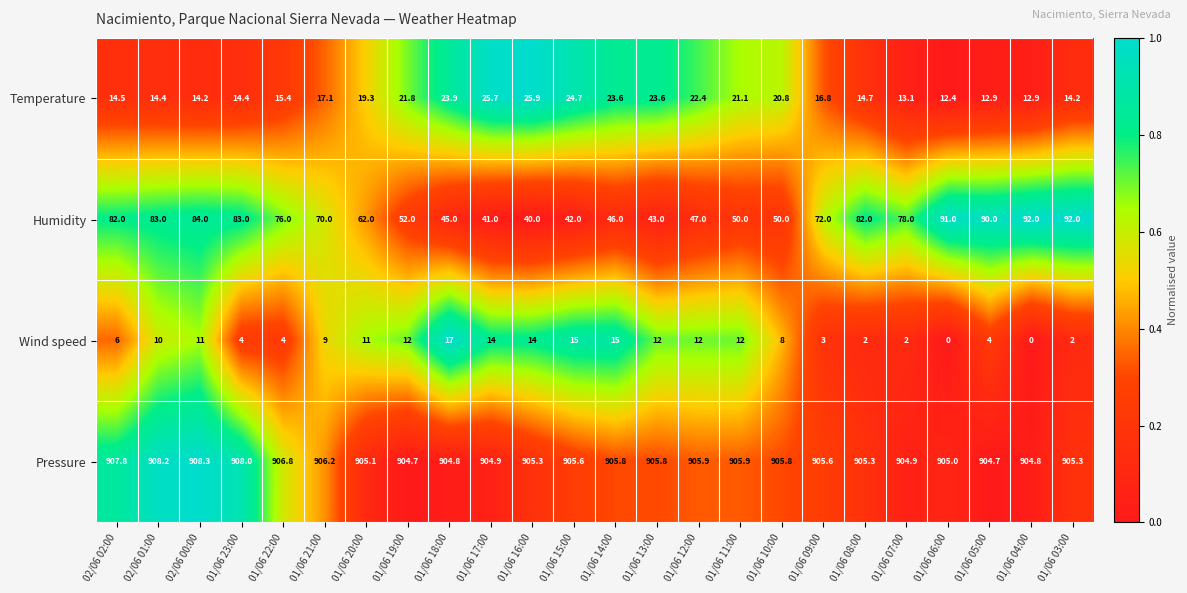

What is the difference between the maximum and second lowest values in the Pressure series?

3.6